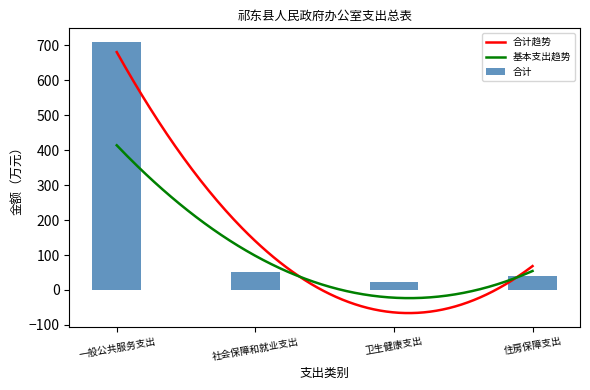

What is the ratio of the value at 一般公共服务支出 to the value at 卫生健康支出?

30.2